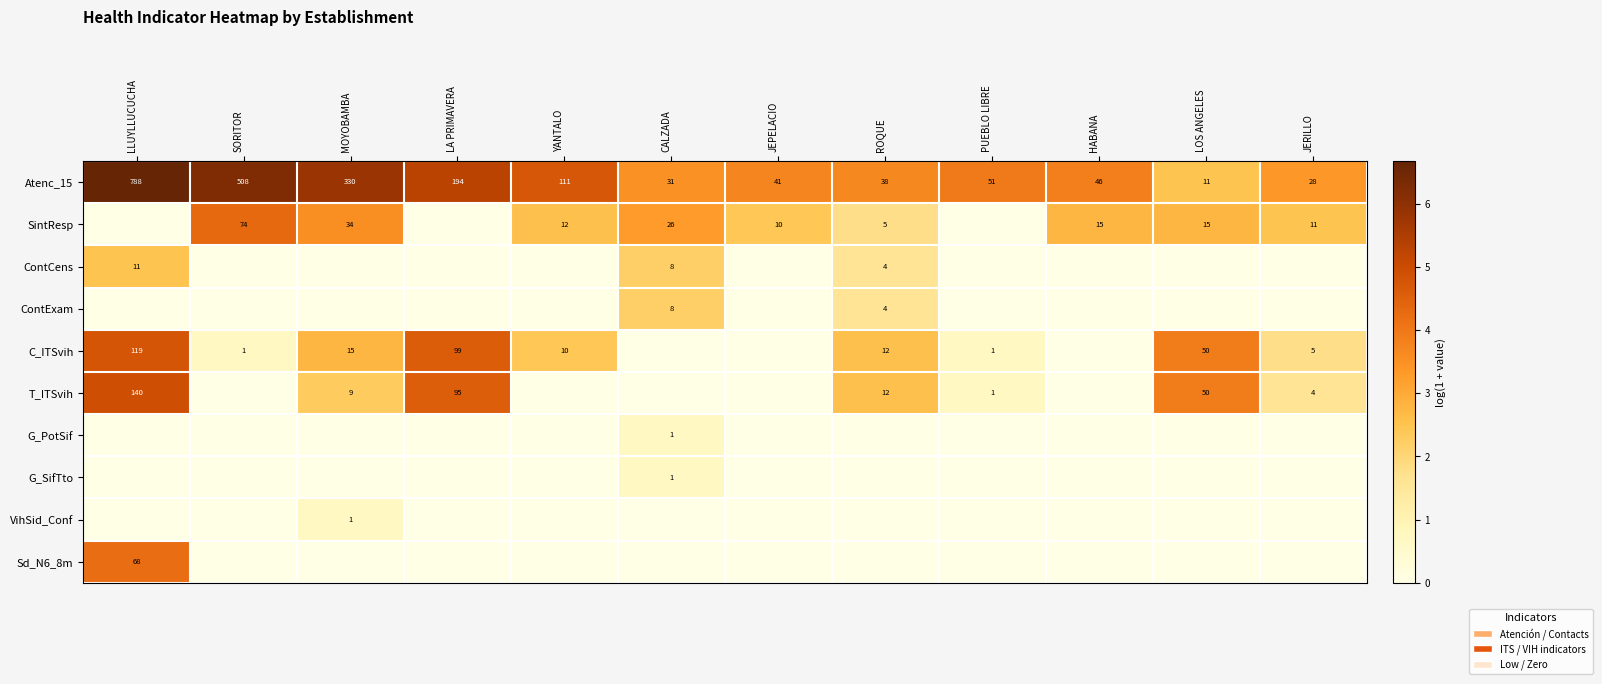

Is the value of C_ITSvih at YANTALO greater than the value of G_PotSif at CALZADA?

Yes